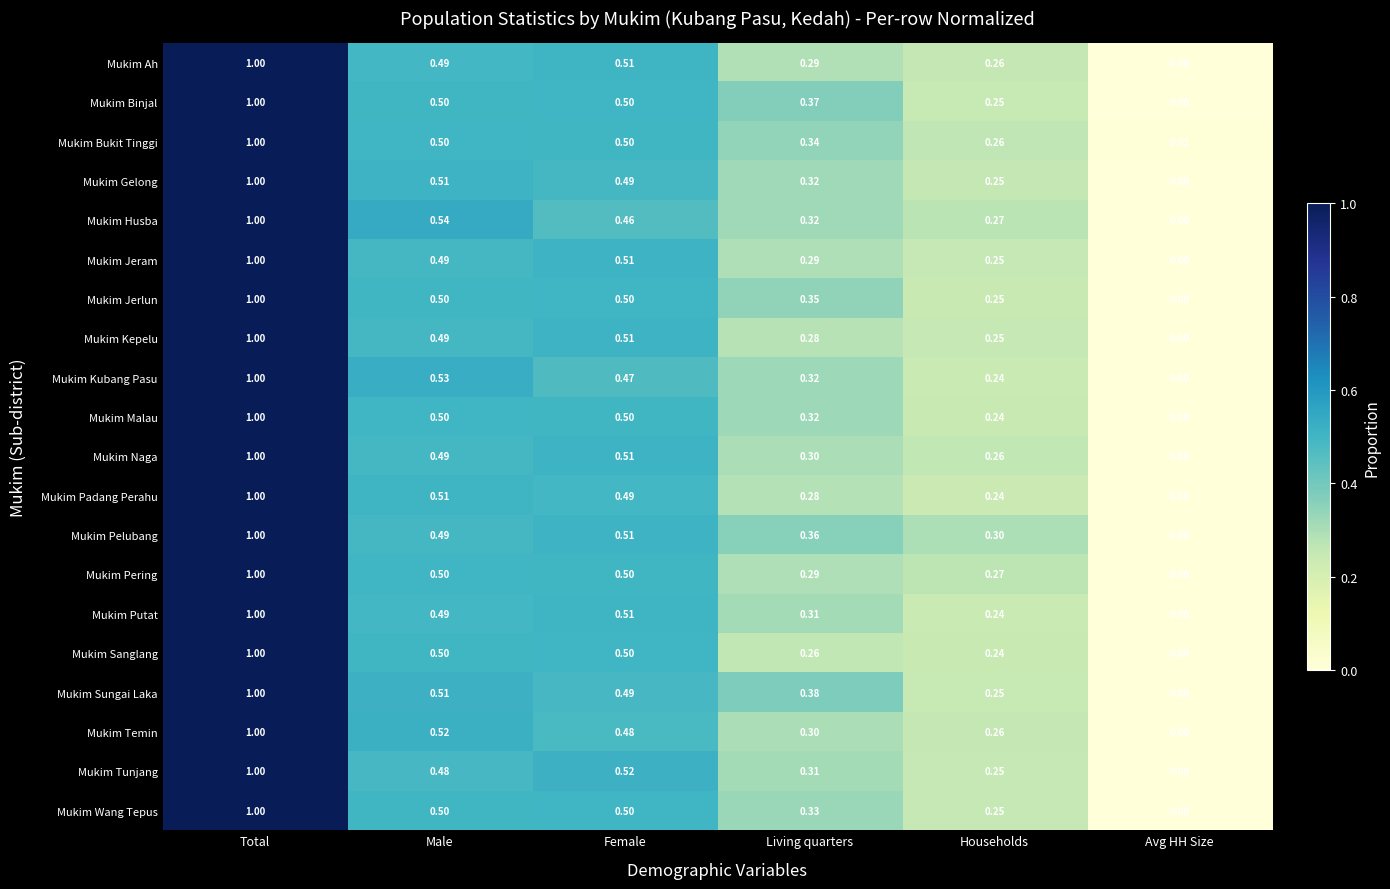

List the labels in order of Mukim Gelong value, smallest first.

Avg HH Size, Households, Living quarters, Female, Male, Total